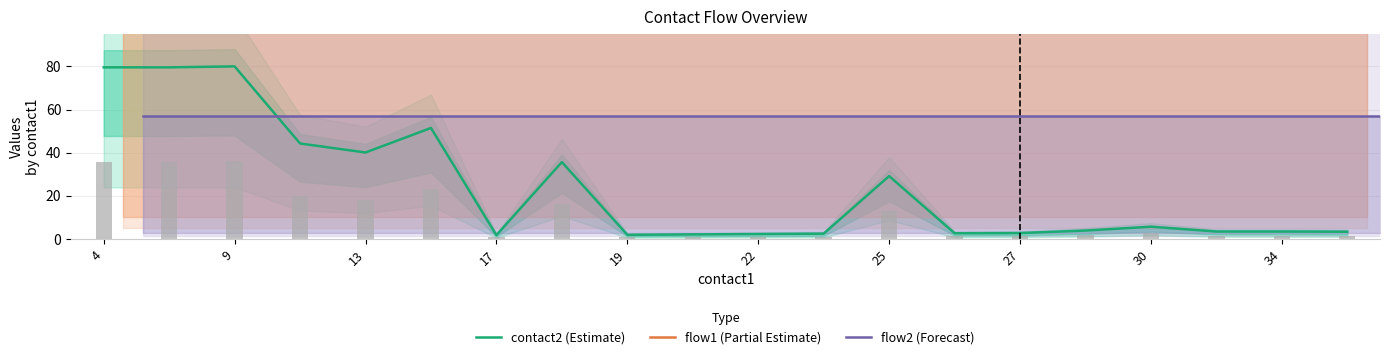

True or false: contact2 (Estimate) has a value of 125.5 at 9.

False